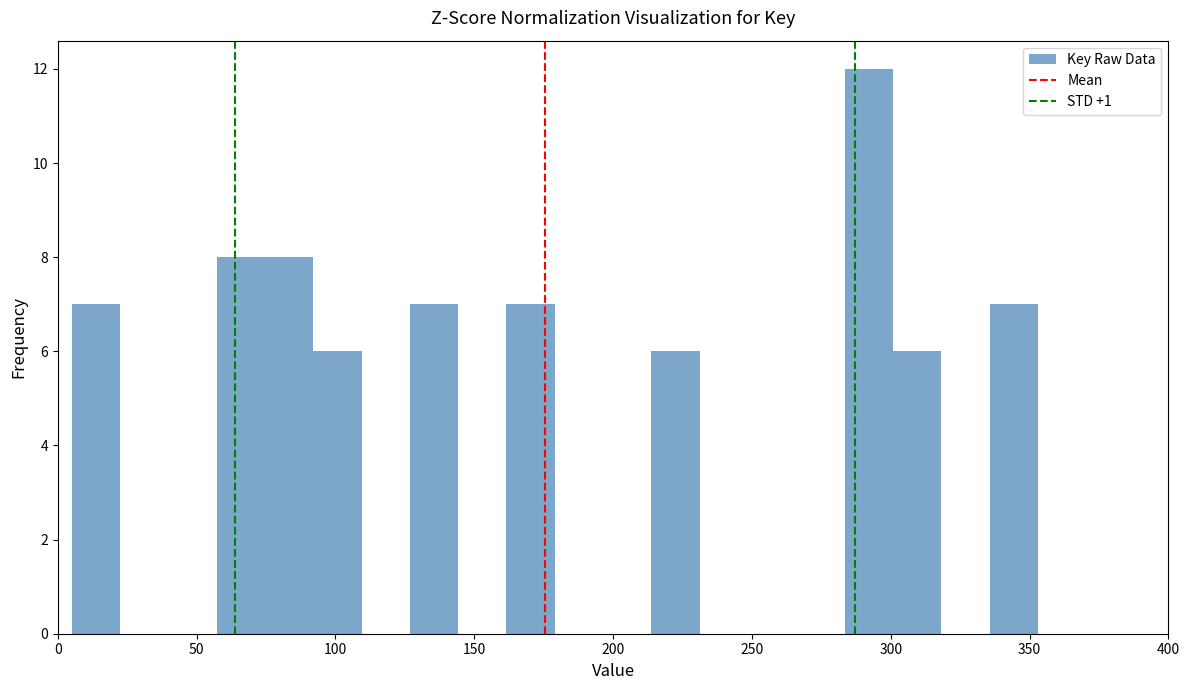

Around what value on the x-axis is the tallest bar? Give the approximate position of its centre, as read against the axis.

290